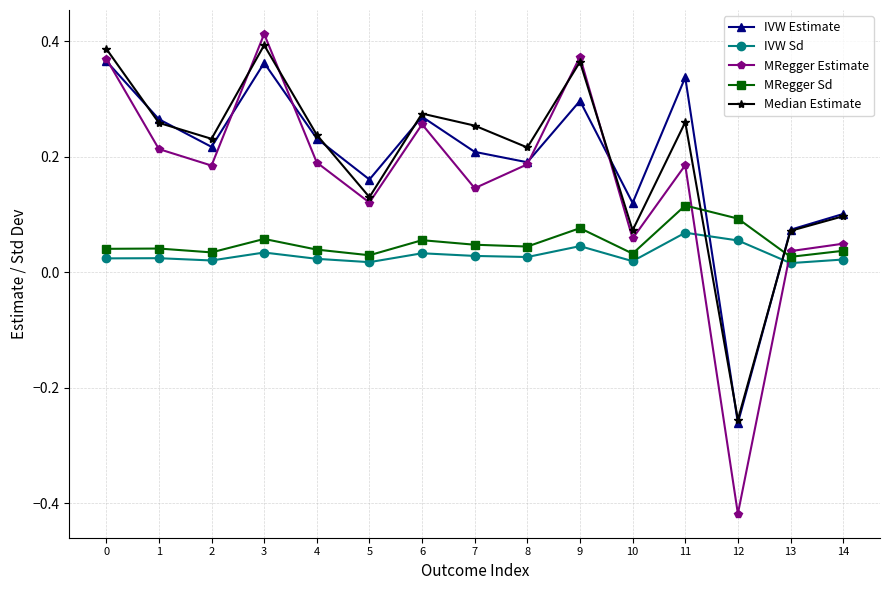

Which label corresponds to the smallest value in the chart?

12